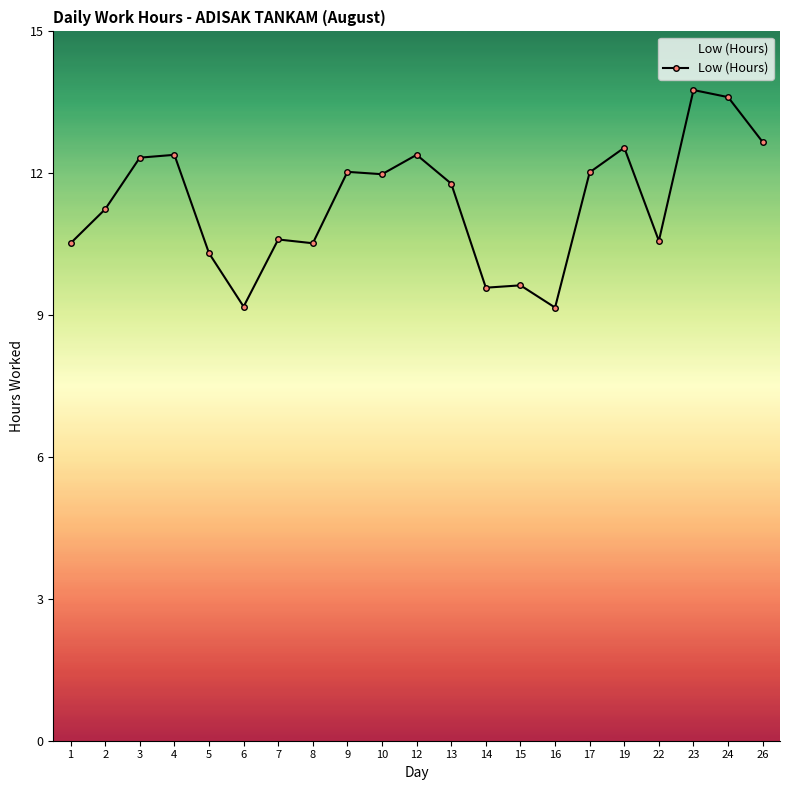

Where does the data first go above 11?

2